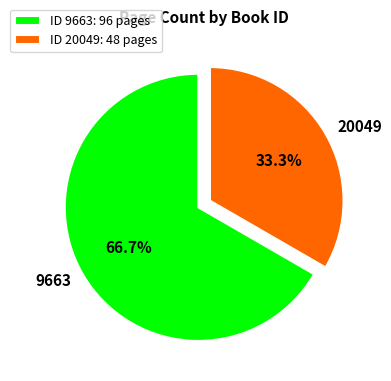

How much of the chart is everything except 9663?

33.3%